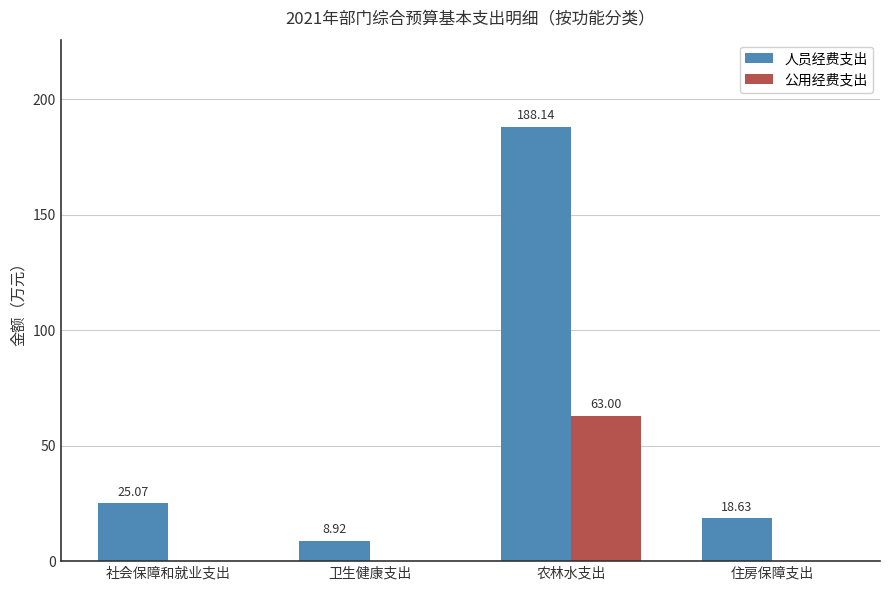

The value of 人员经费支出 at 农林水支出 is 188.1. True or false?

True